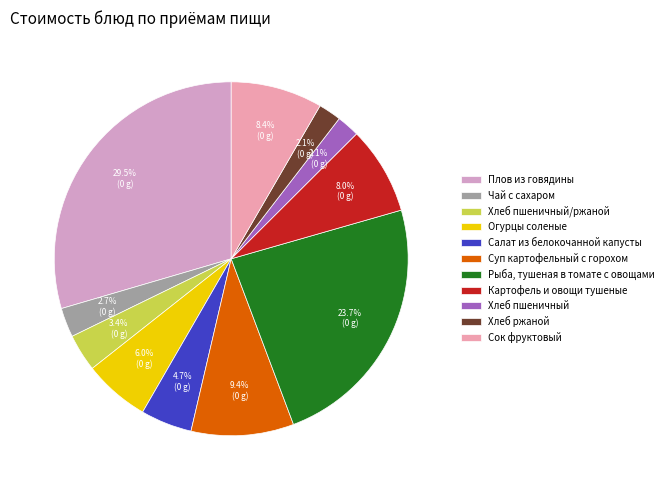

Which category has the biggest portion of the pie?

Плов из говядины